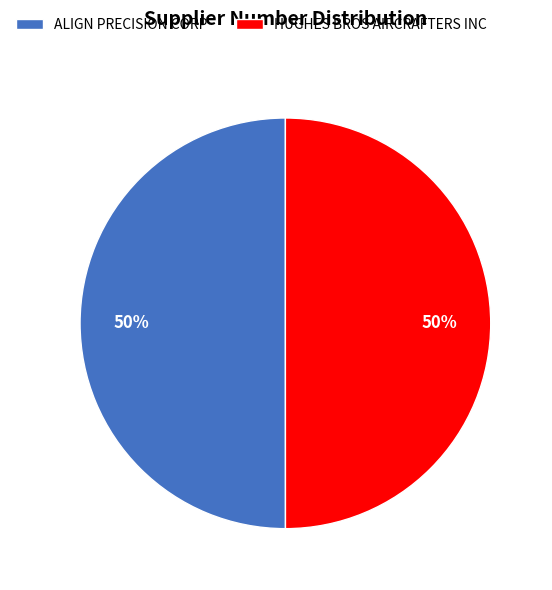

What is the ratio of the value at HUGHES BROS AIRCRAFTERS INC to the value at ALIGN PRECISION CORP?

1.0